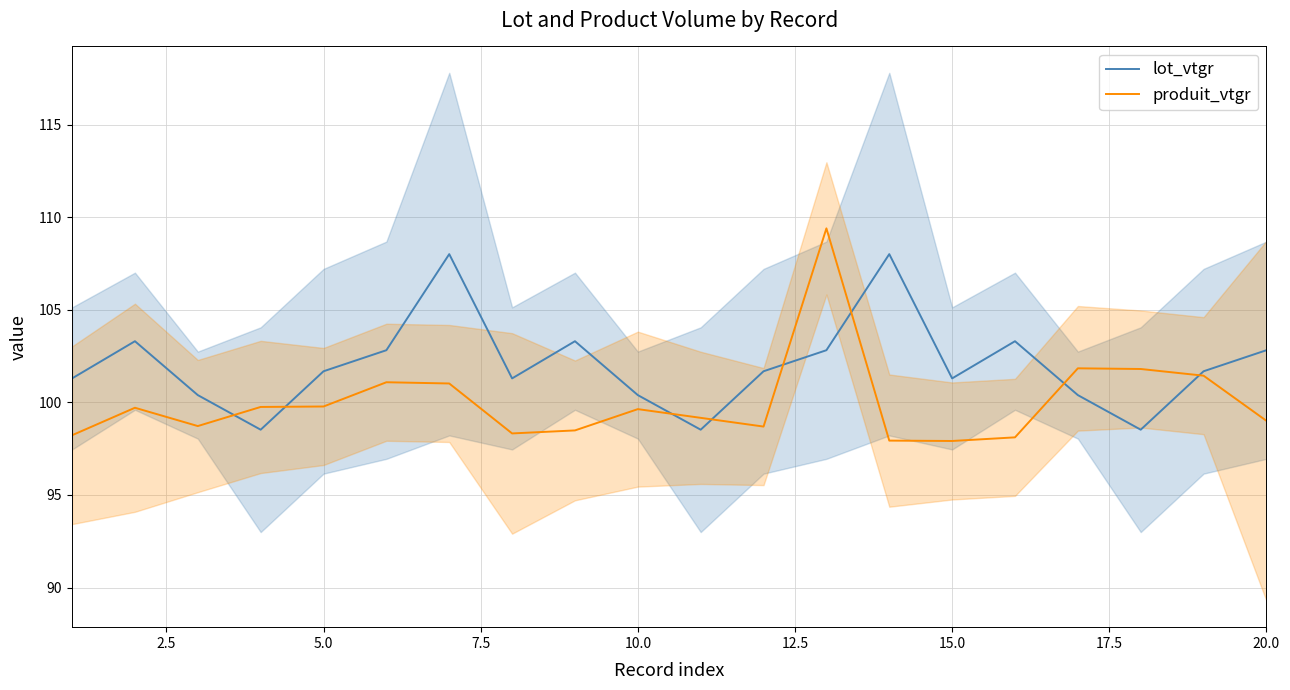

True or false: produit_vtgr has a value of 97.9 at 15.0.

True